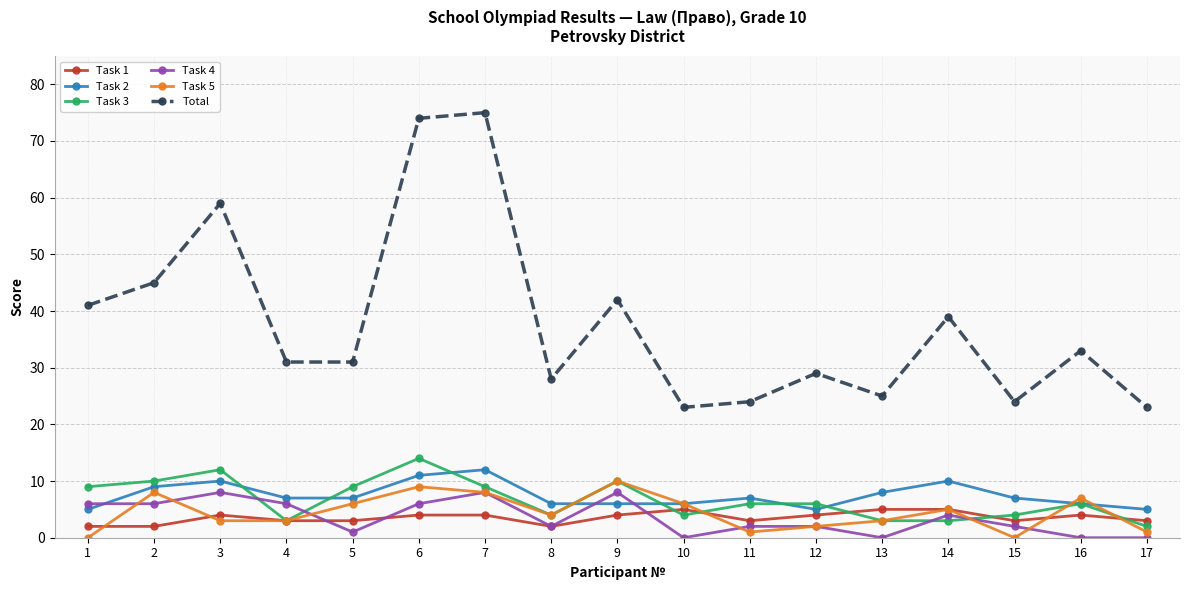

At which category does Task 4 reach its first local peak?

3